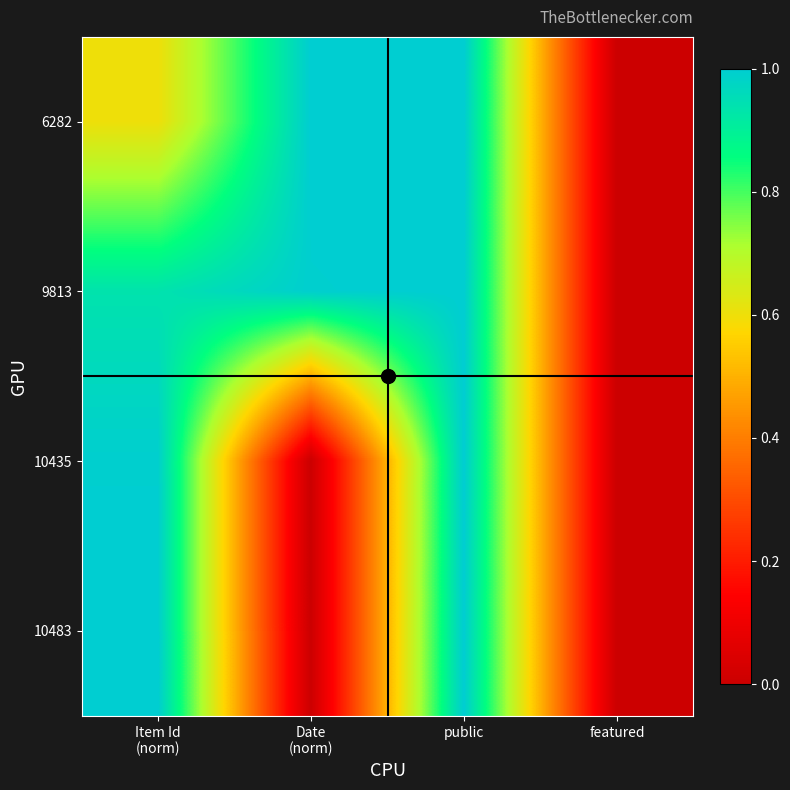

How many data points does each series have?

4